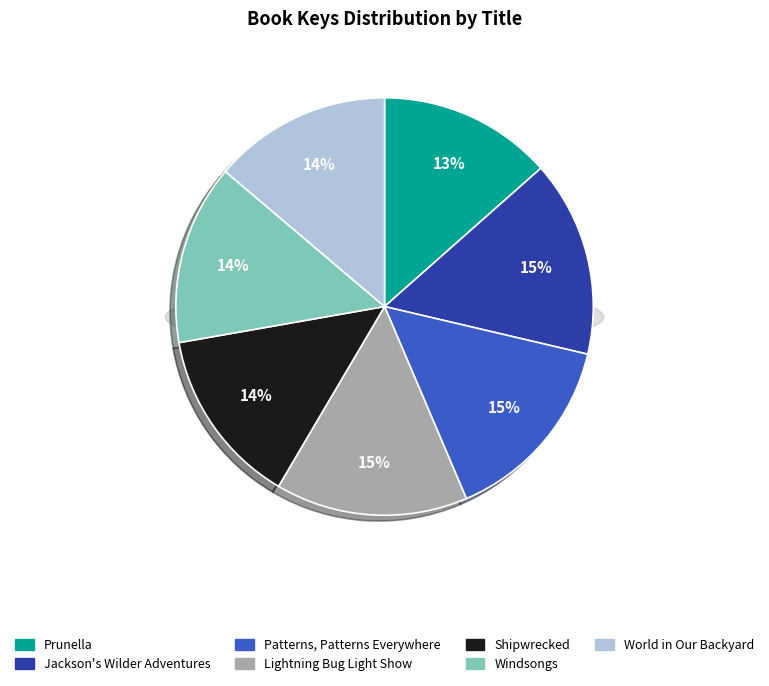

Does Prunella account for over 50% of the chart?

No